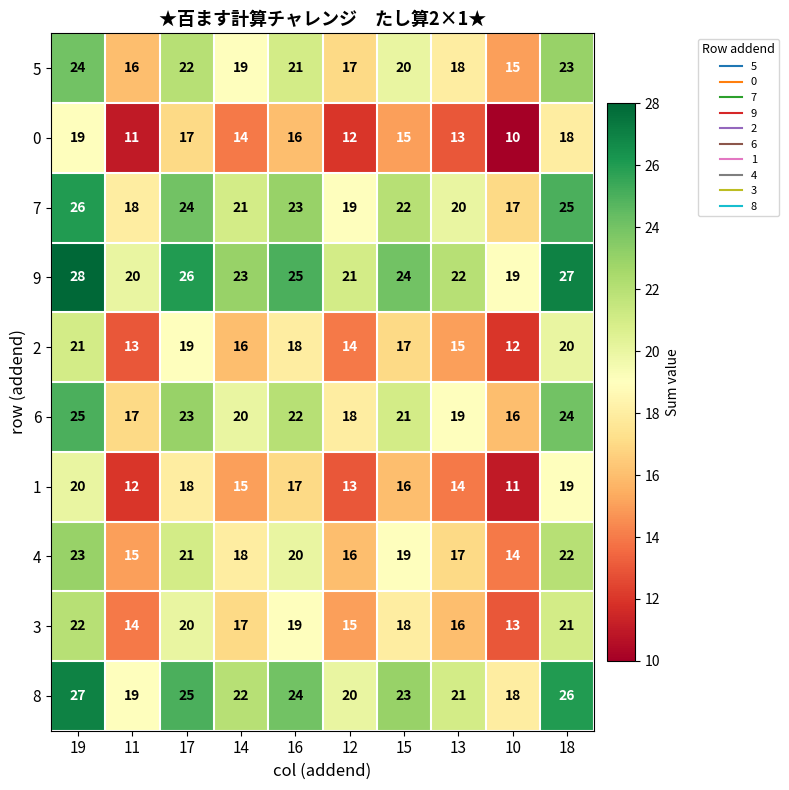

What is the difference between the 6 values at 12 and 16?

4